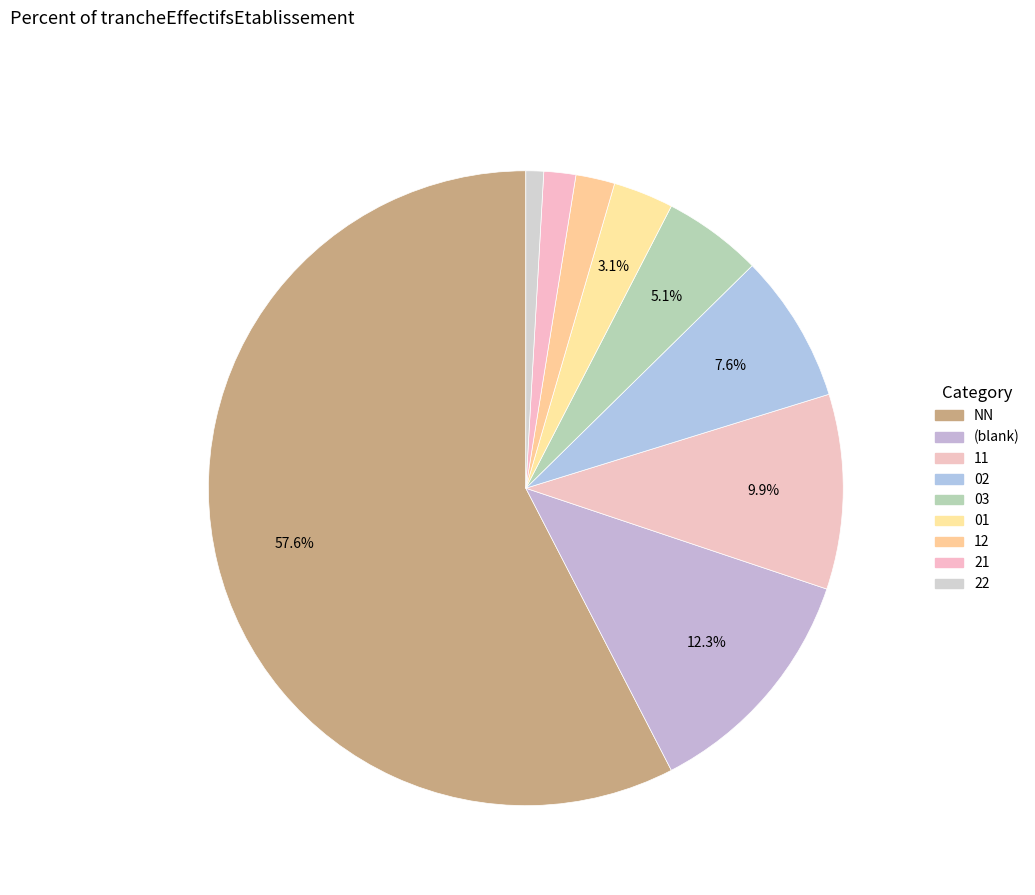

The 03 slice represents 5% of the pie. True or false?

True